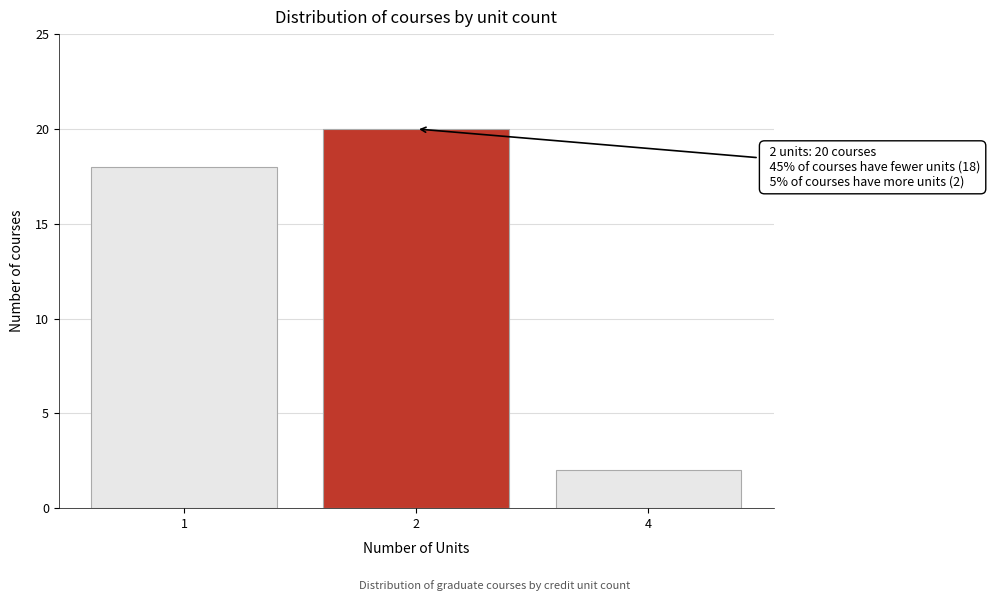

Reading left to right, transcribe all the data shown in this chart.

1=18	2=20	4=2